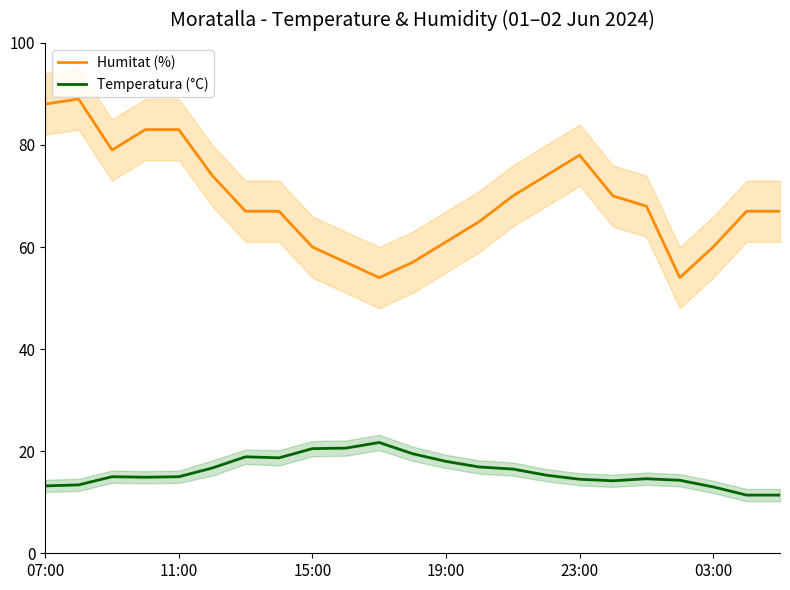

True or false: Humitat (%) and Temperatura (°C) cross at least once.

False